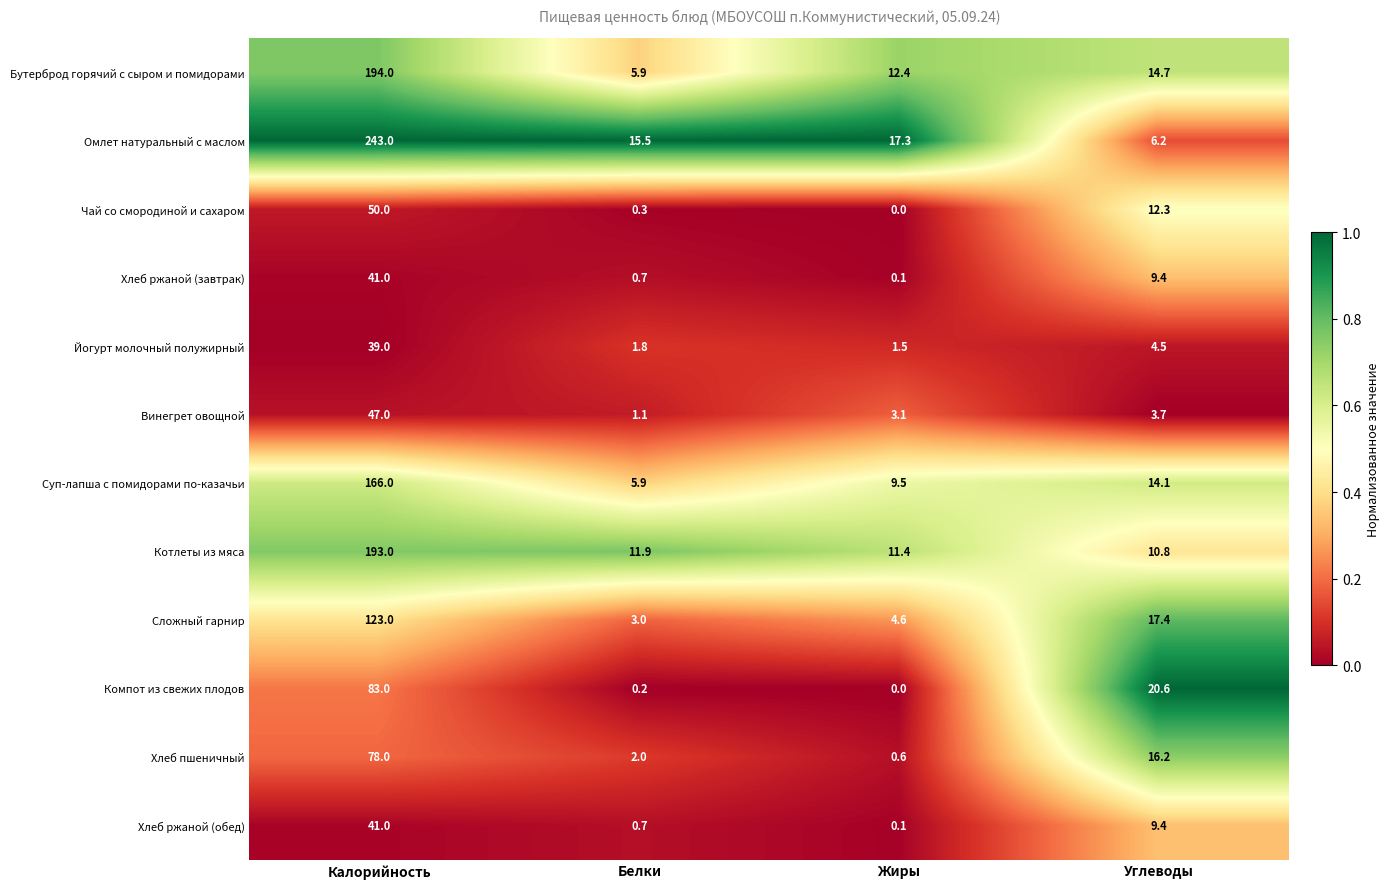

True or false: Компот из свежих плодов has a value of 0.2 at Белки.

True